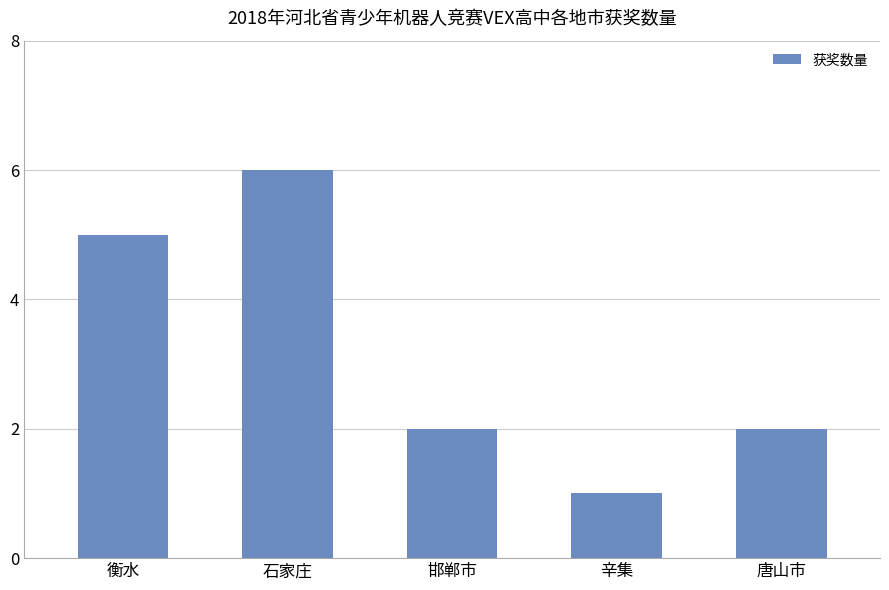

What is the label of the 4th bar from the left?

辛集